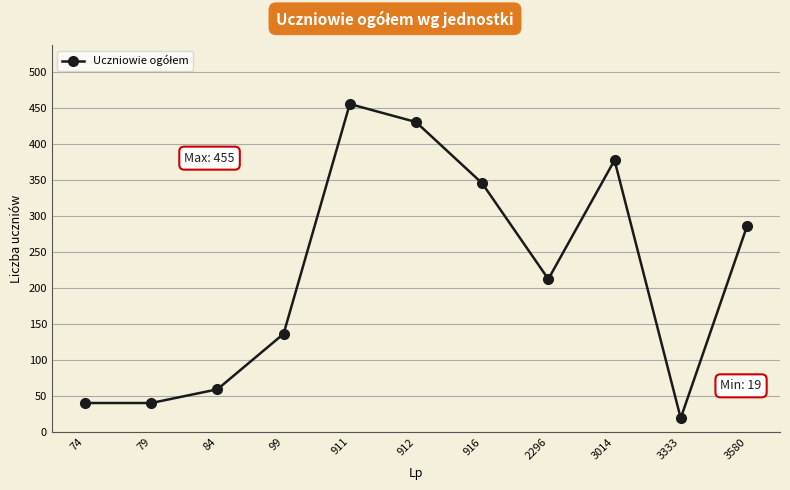

Reading left to right, transcribe all the data shown in this chart.

74=40	79=40	84=59	99=136	911=455	912=430	916=345	2296=212	3014=377	3333=19	3580=285